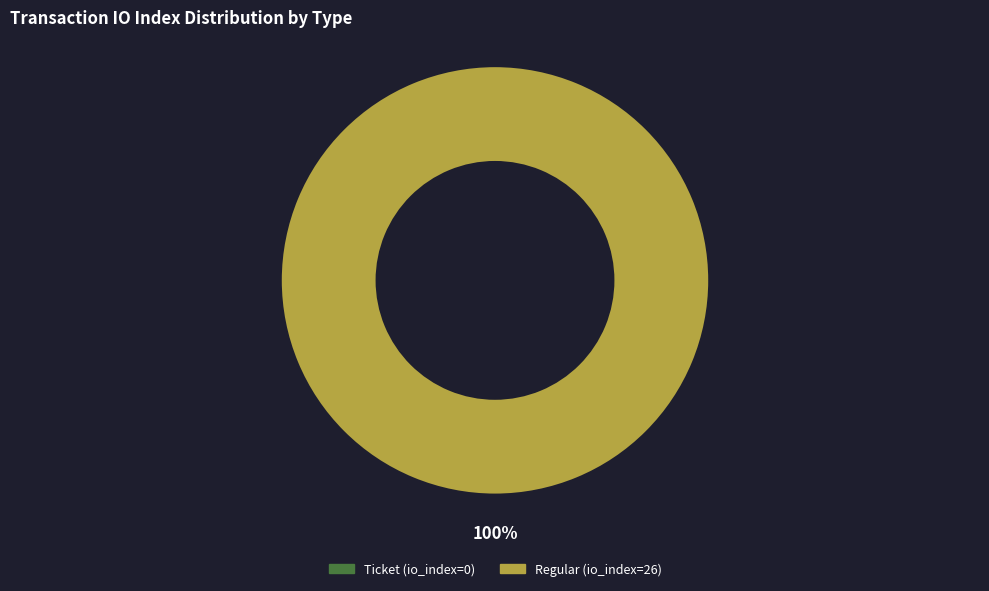

How much of the chart is everything except Ticket (io_index=0)?

100.0%